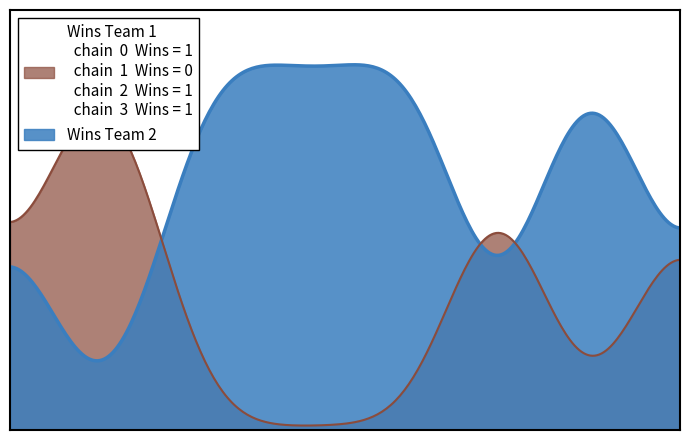

List the series in order of their peak value, highest first.

Wins Team 1, Wins Team 2